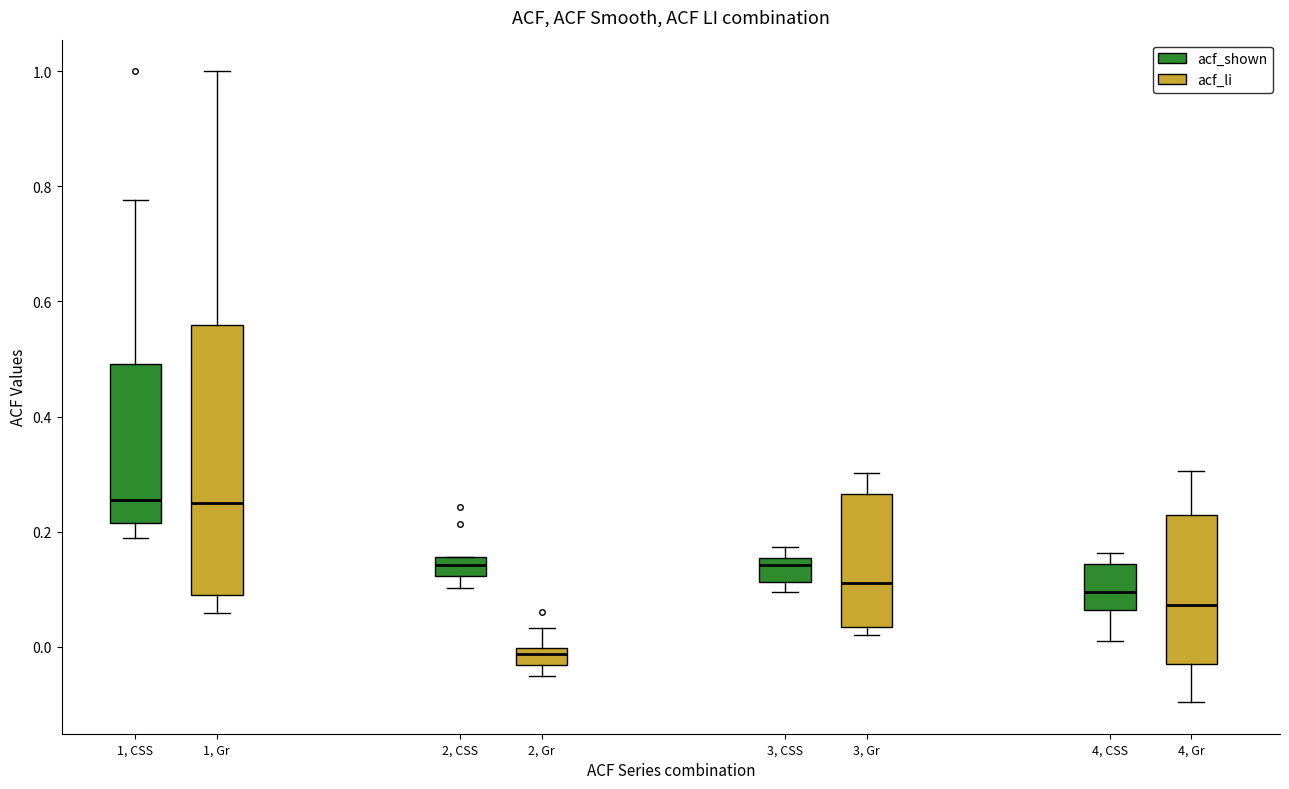

Which box is the tallest, from its lower edge to its upper edge?

1, CSS (acf_li)